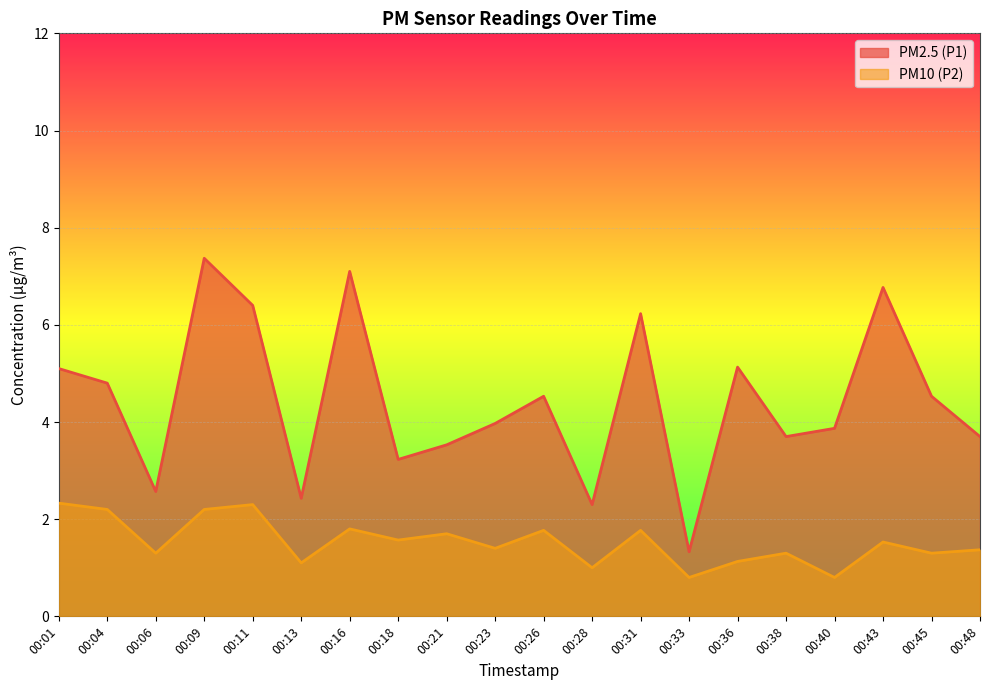

Which category has the highest value in the PM2.5 (P1) series?

00:09